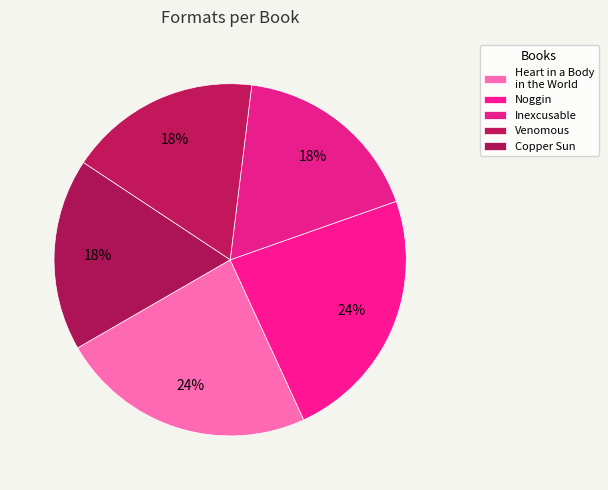

To the nearest percent, what portion does Inexcusable represent?

18%